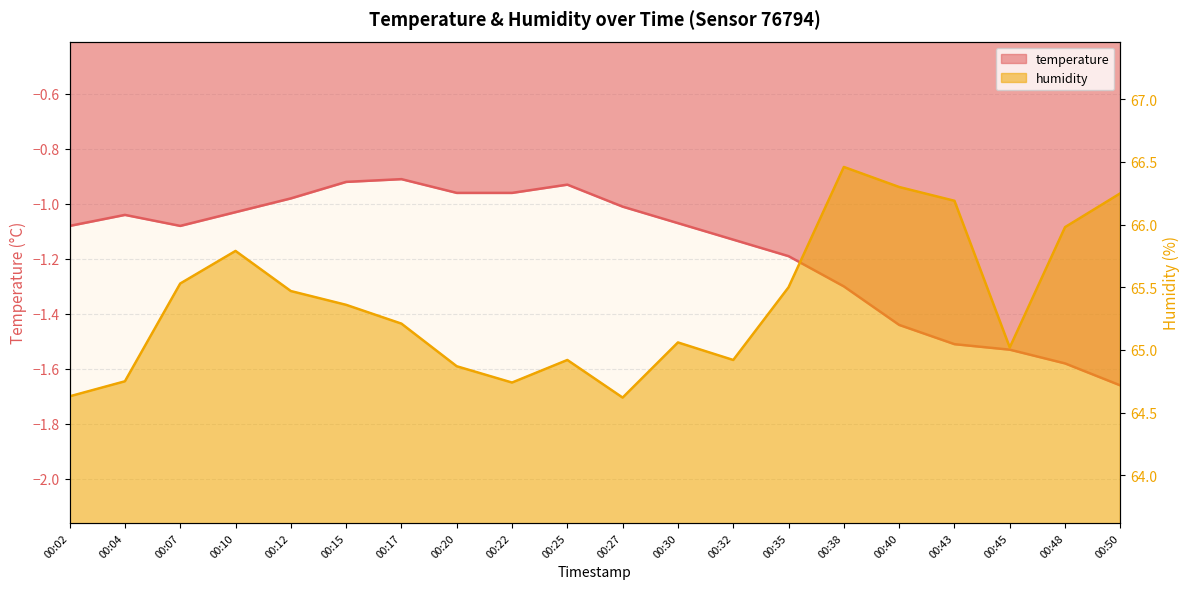

Is the value of humidity at 00:12 greater than the value of temperature at 00:02?

Yes